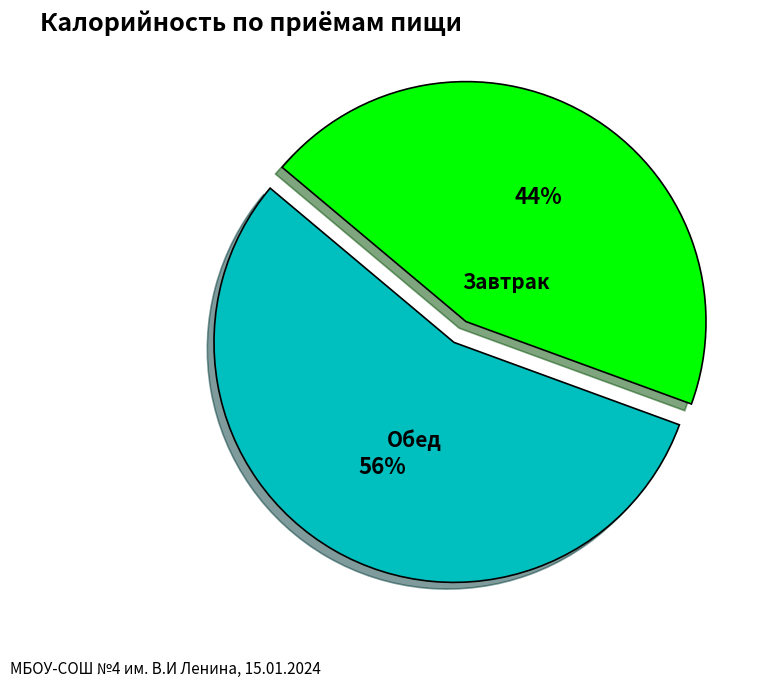

Rank the categories by value from lowest to highest.

Завтрак, Обед